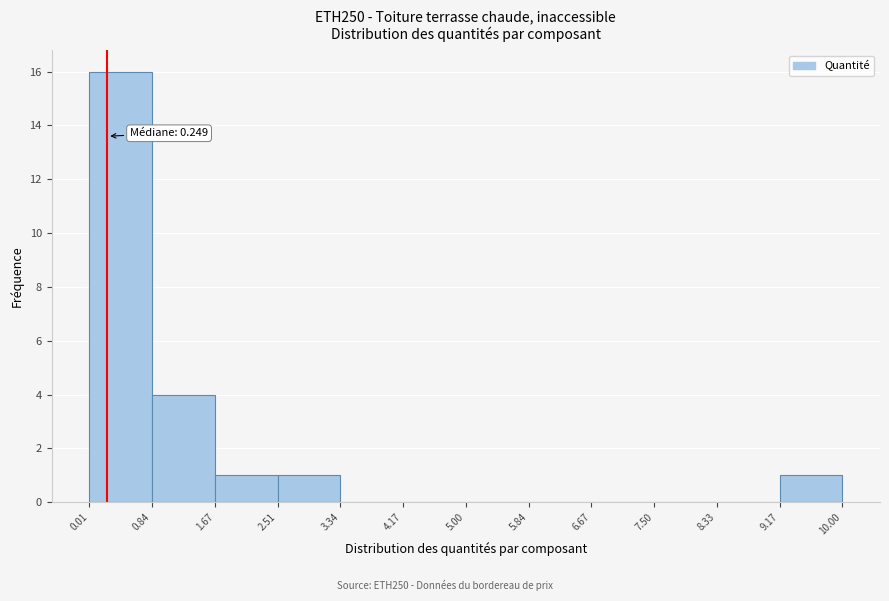

Over which range of the x-axis is the bar tallest?

0.01 to 0.84